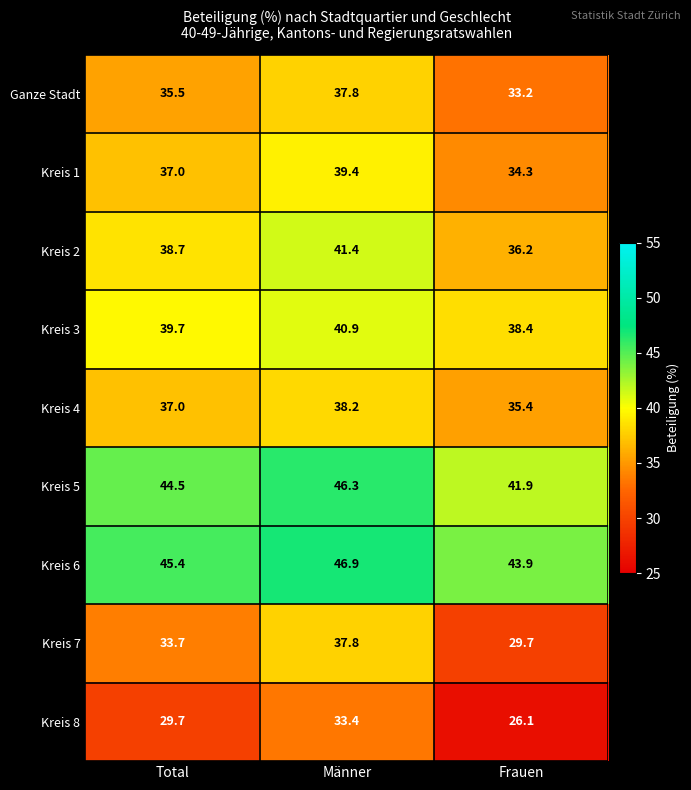

What is the total value across all series at Frauen?

319.1